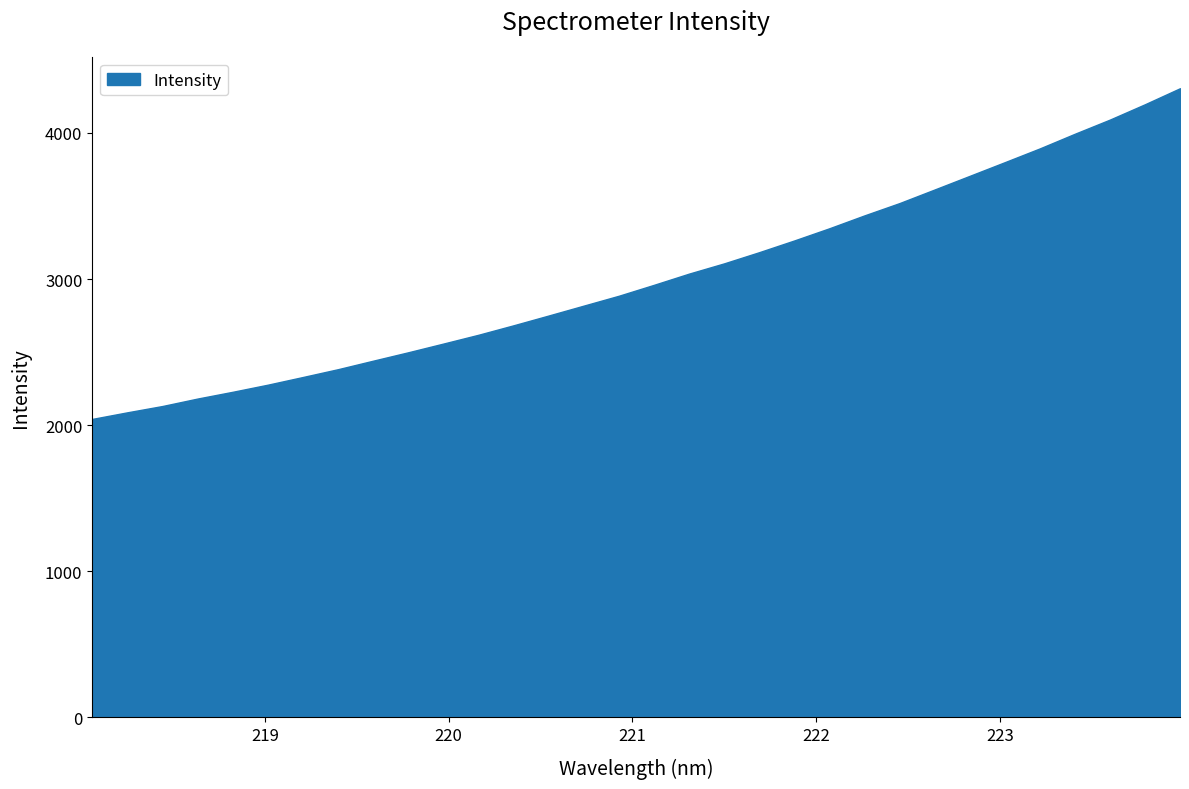

Does the chart display data point markers on the line(s)?

No